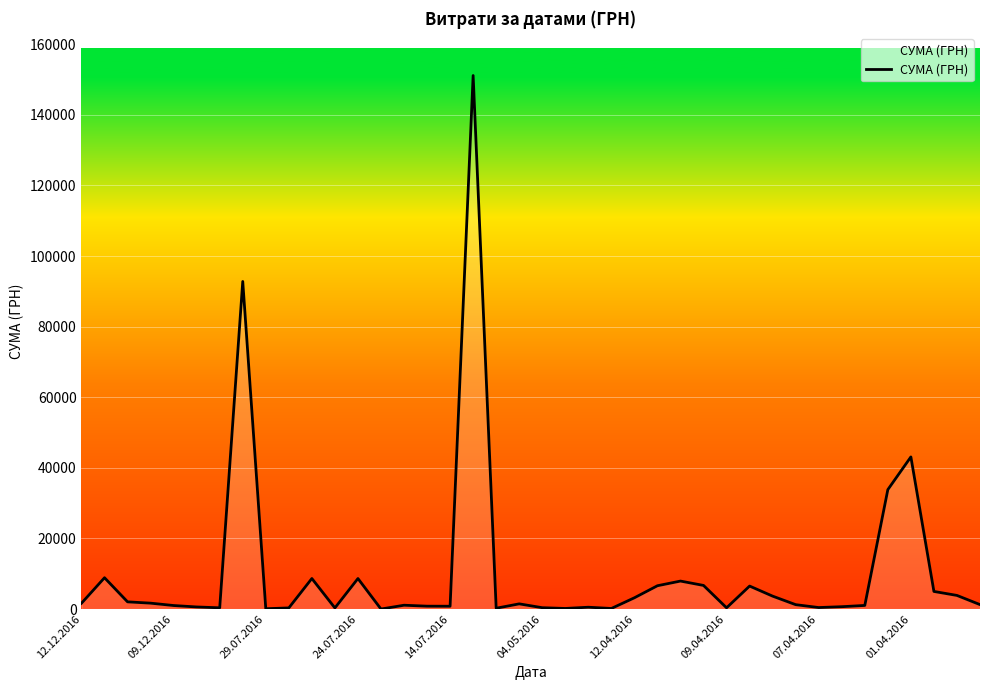

What is the maximum value shown in the chart?

151115.9